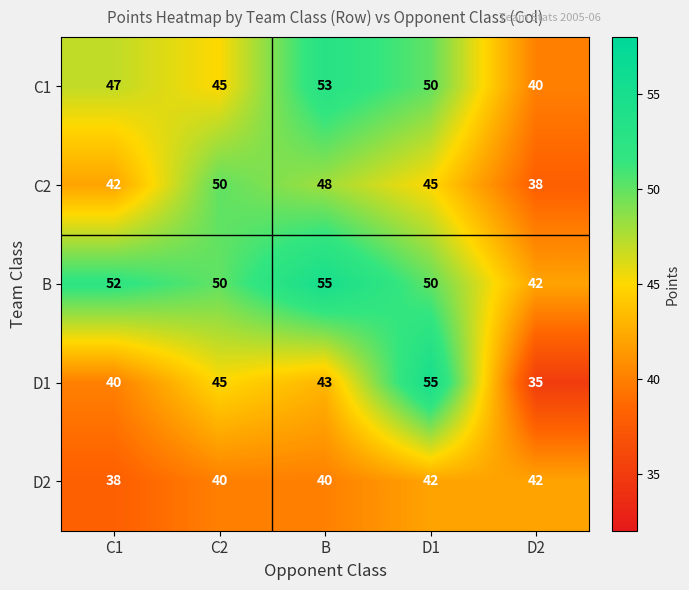

Which series has the widest spread of values?

D1